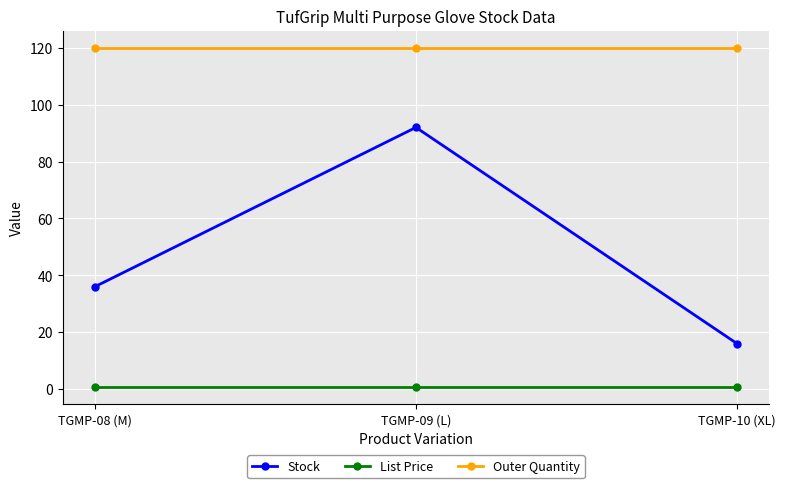

What is the sum of all Outer Quantity values?

360.0